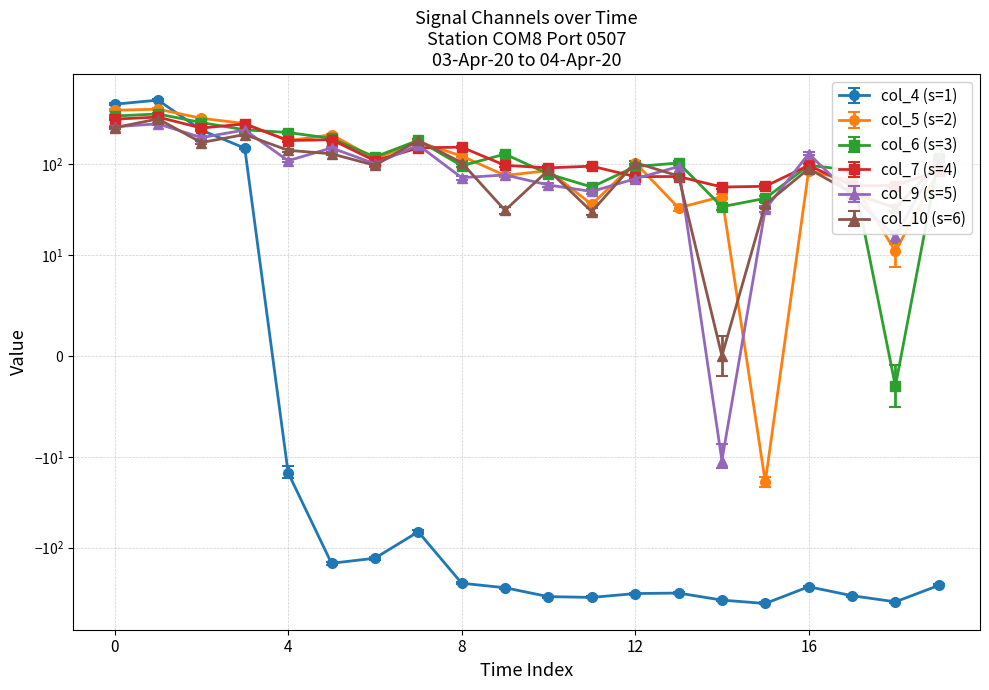

Does the chart have visible grid lines?

Yes